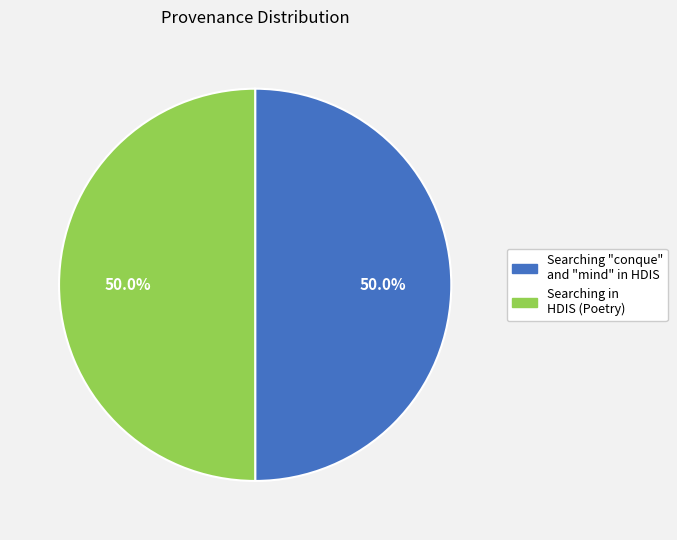

What is the total percentage of Searching "conque" and "mind" in HDIS and Searching in HDIS (Poetry)?

100.0%